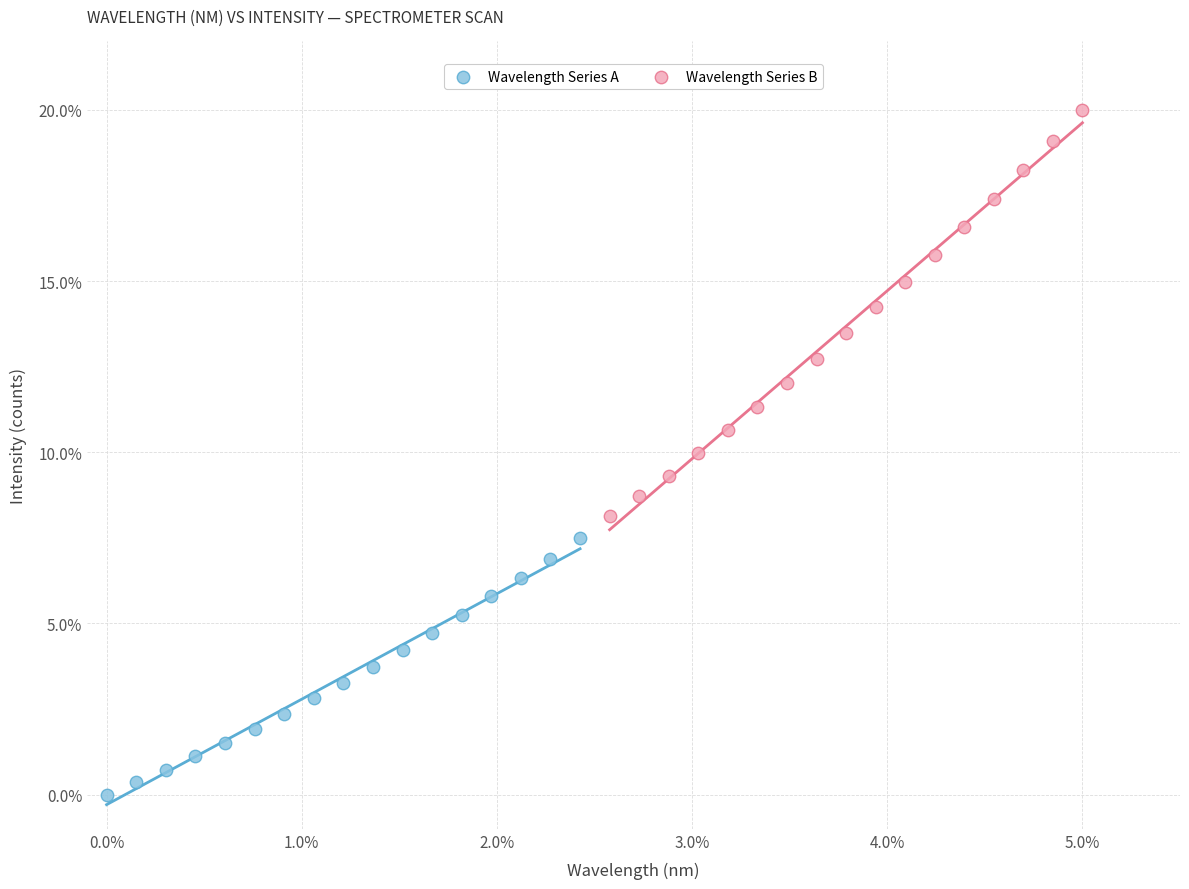

Which series has the widest spread of Y values?

Wavelength Series B